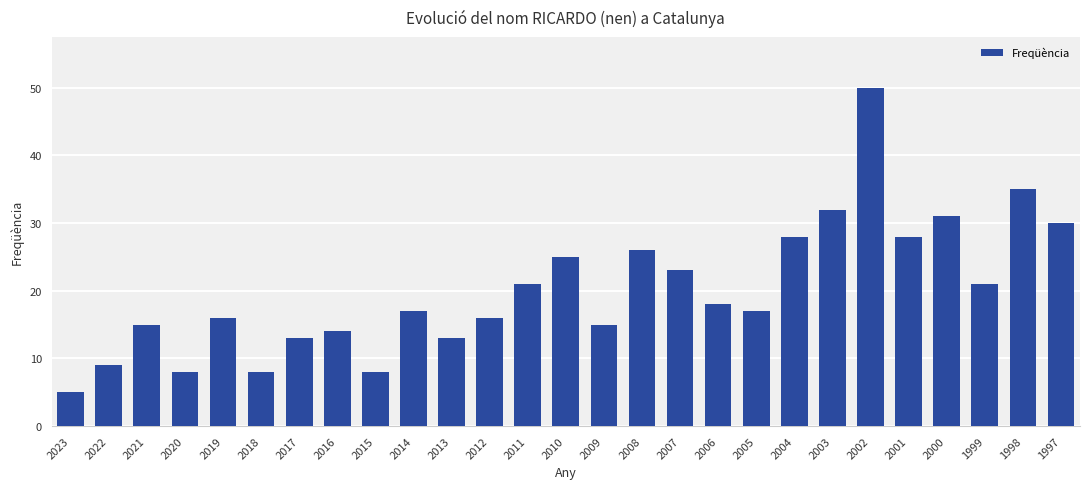

What is the difference between the values at 2000 and 2008?

5